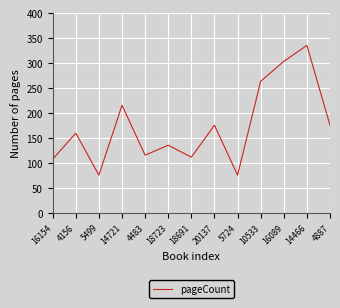

True or false: the data shows 31 at 4483.

False